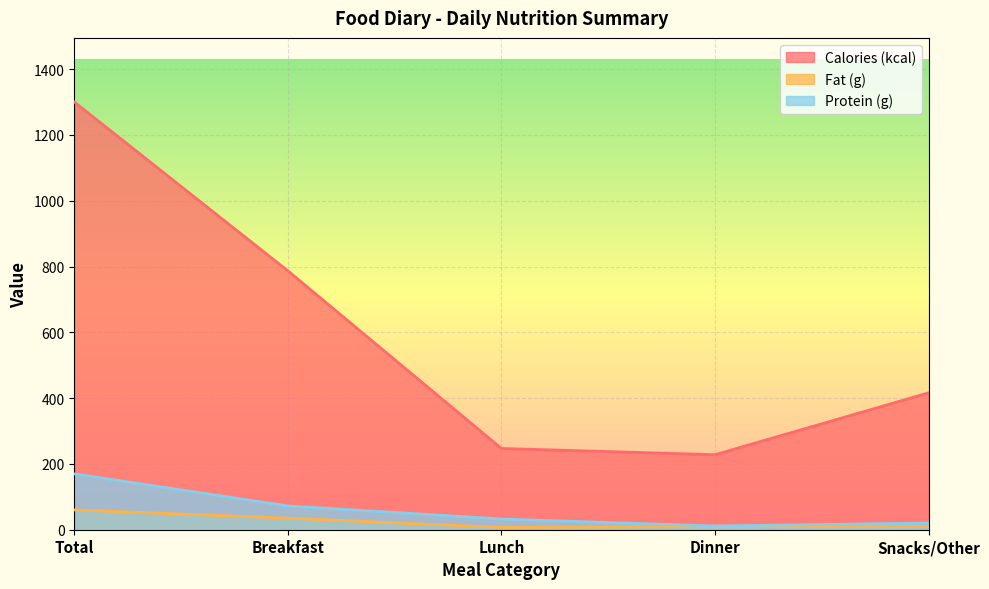

What is the difference between the Fat (g) values at Snacks/Other and Lunch?

2.6